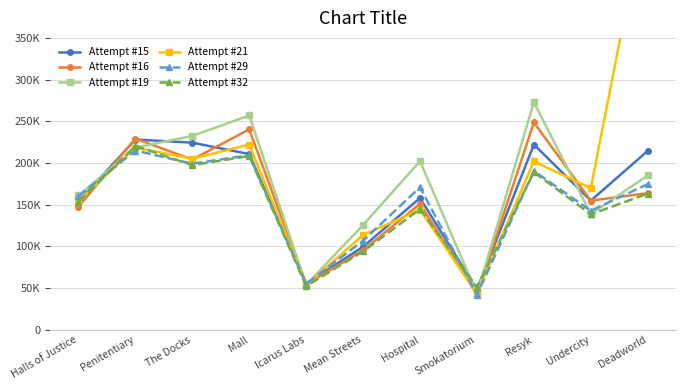

At Hospital, list the series in order from smallest to largest.

Attempt #21, Attempt #32, Attempt #16, Attempt #15, Attempt #29, Attempt #19